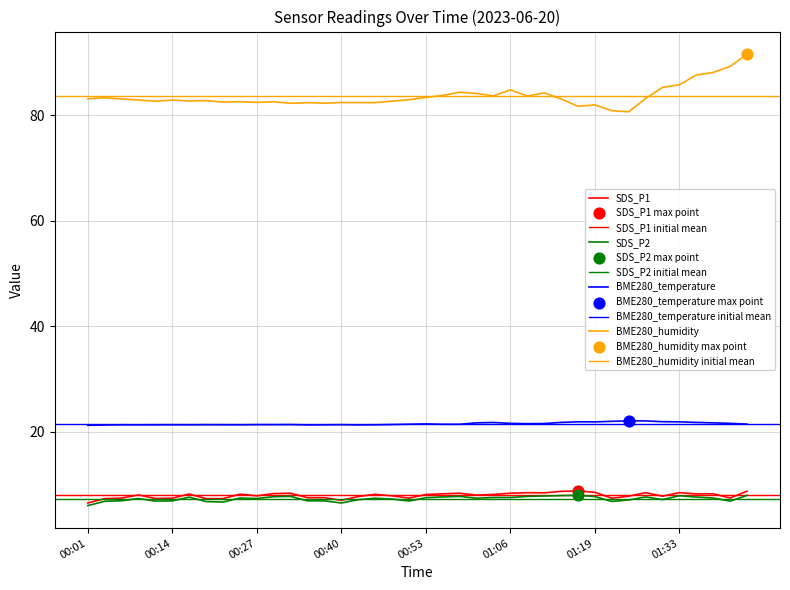

What are all the series names shown in the legend?

SDS_P1, SDS_P2, BME280_temperature, BME280_humidity